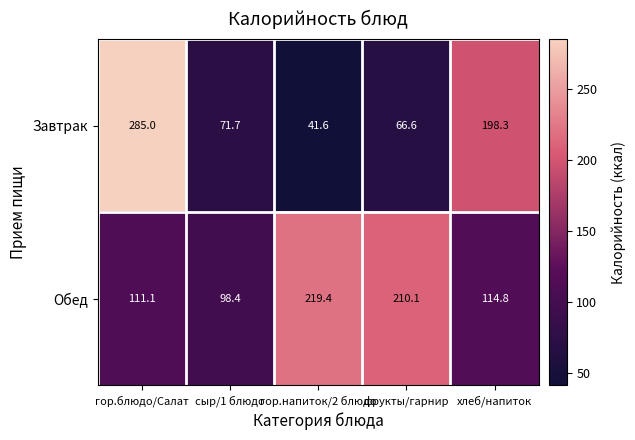

What is the difference between the Обед values at сыр/1 блюдо and гор.блюдо/Салат?

12.7